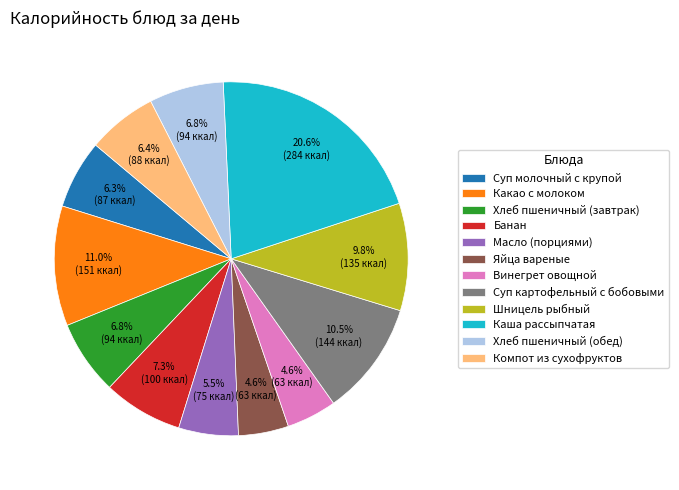

Which slice is the largest?

Каша рассыпчатая